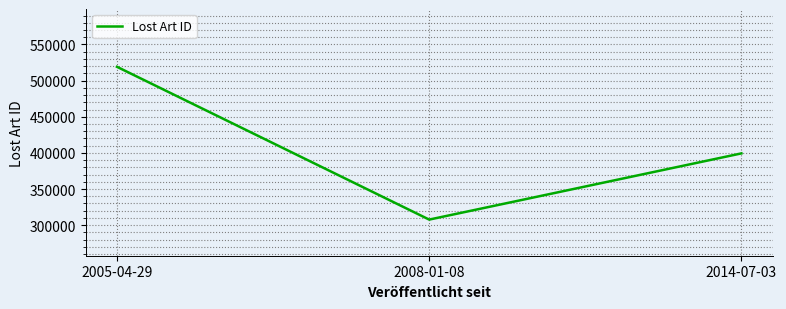

What is the smallest value displayed?

307671